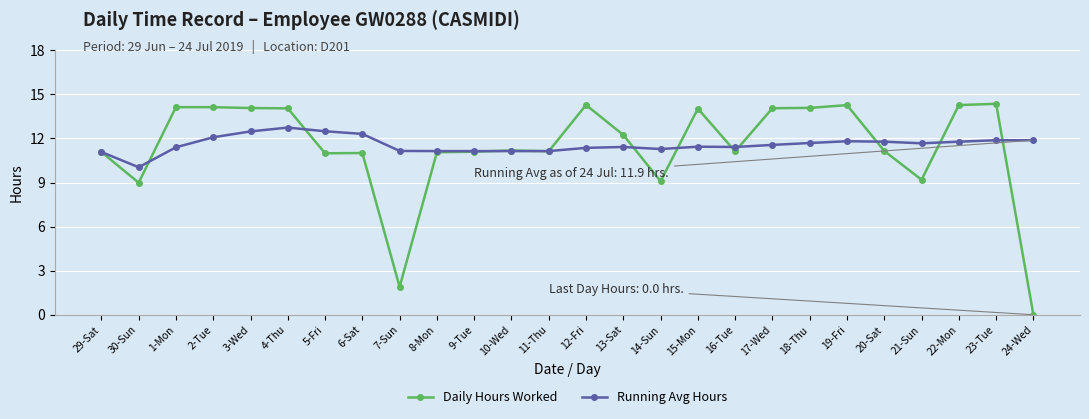

Count the number of data series in this chart.

2